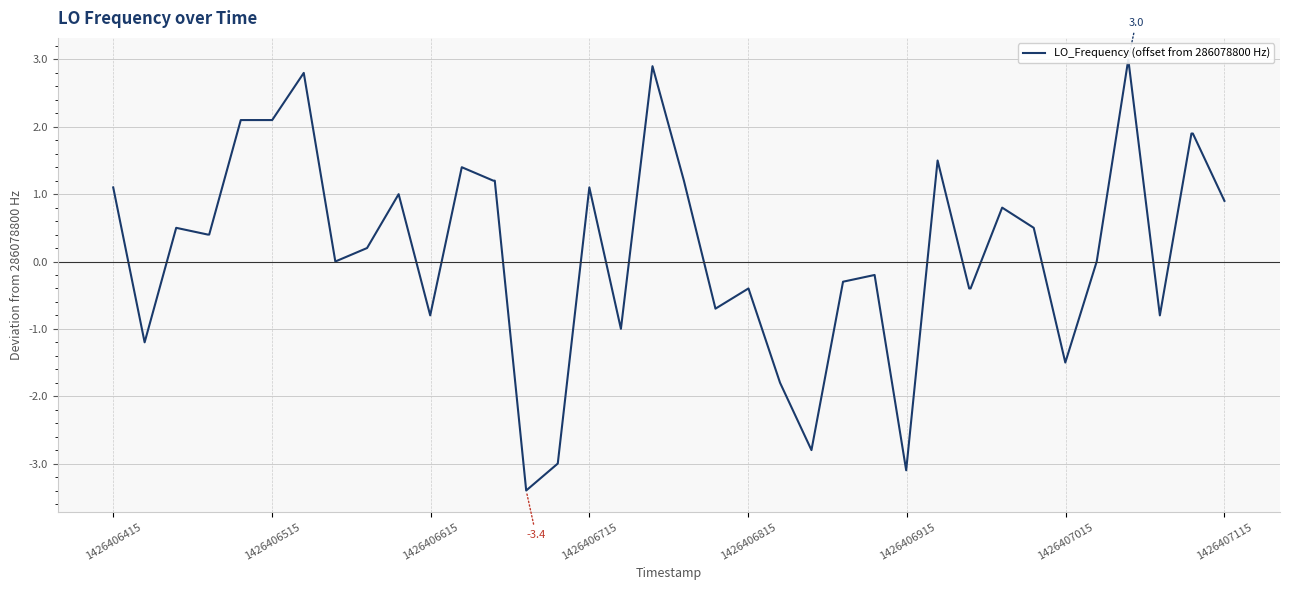

How many interior local peaks (higher than both neighbors) does the data have?

11